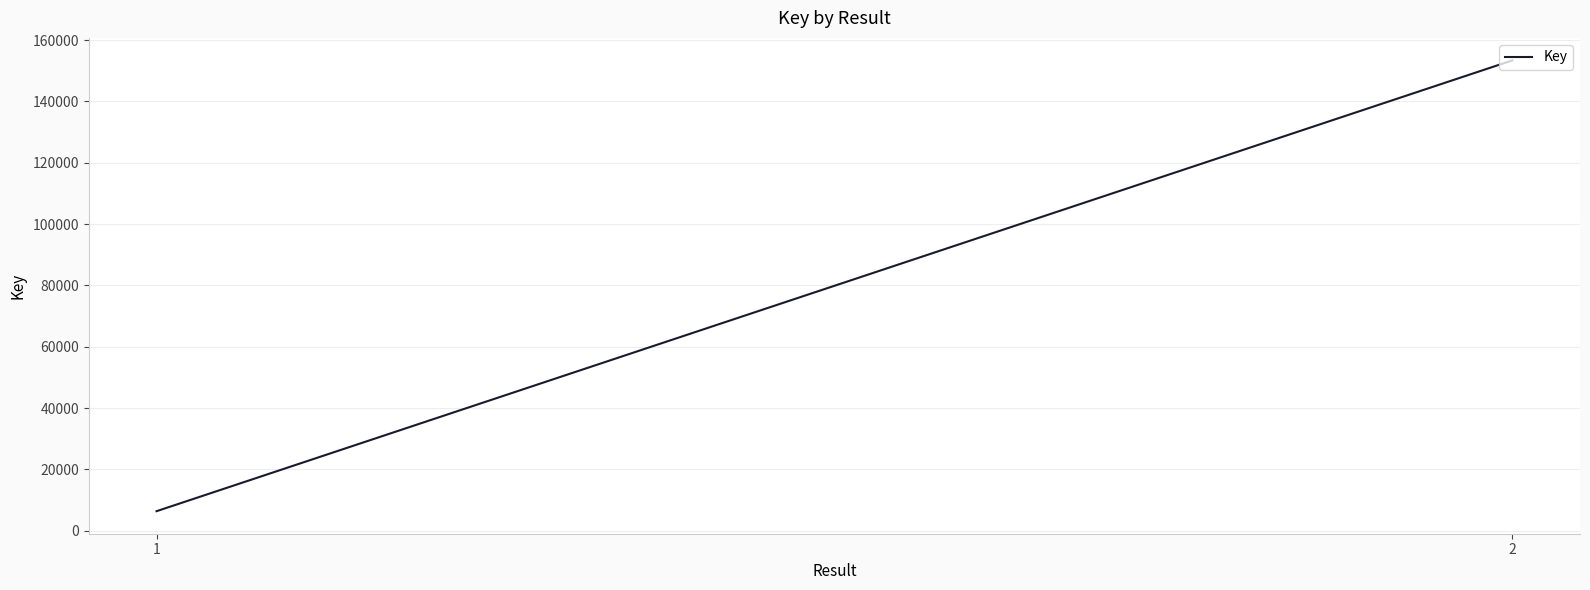

What is the difference between the values at 2 and 1?

146998